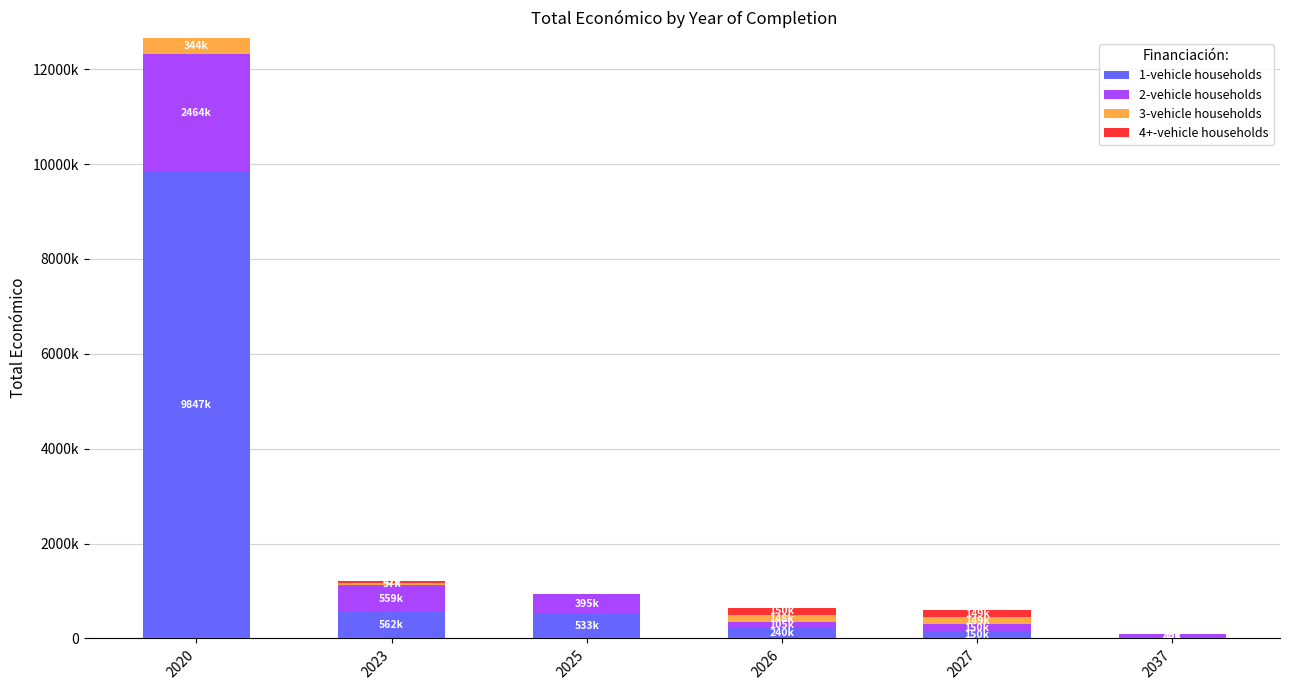

At which label does 2-vehicle households first exceed 395340?

2020